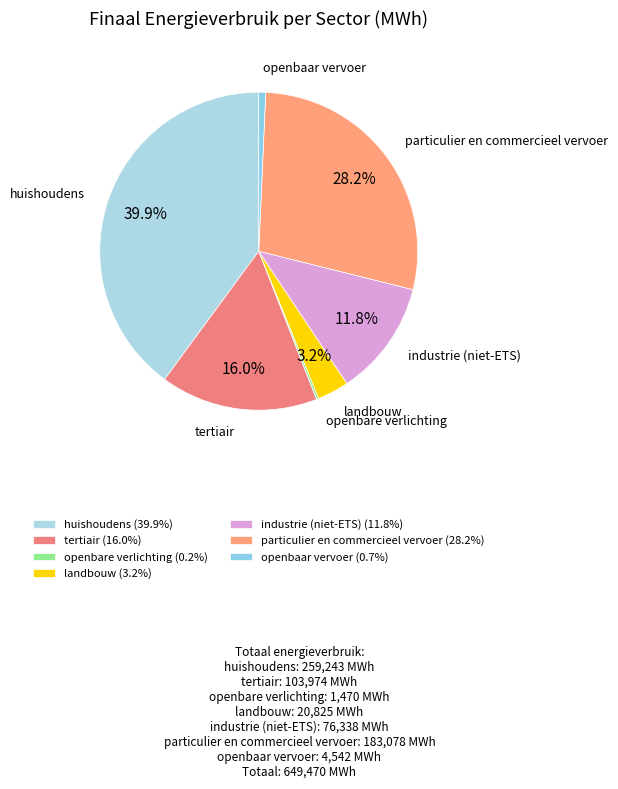

What portion of the pie excludes landbouw?

96.8%